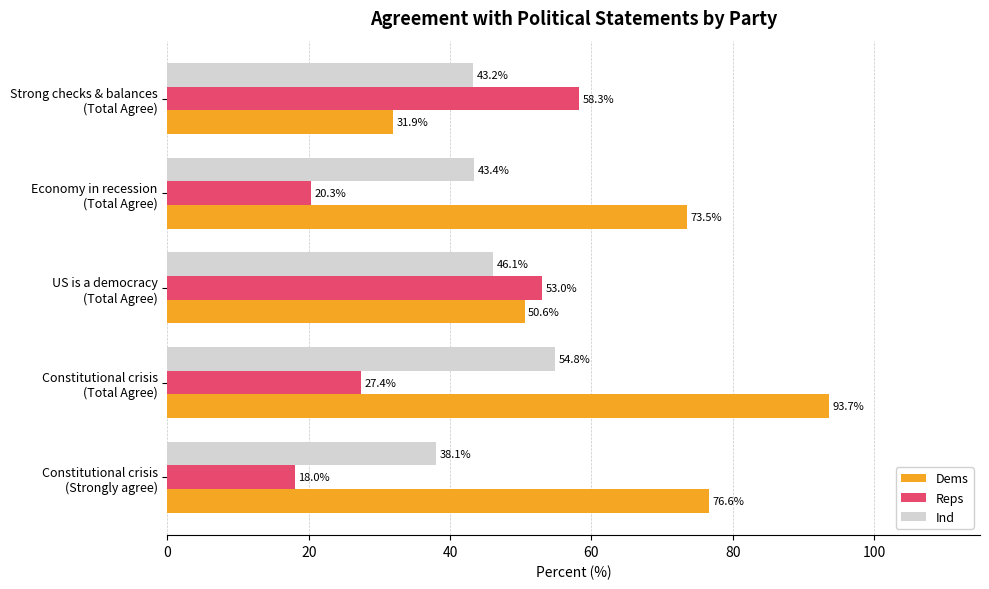

Which series has the largest total across all categories?

Dems